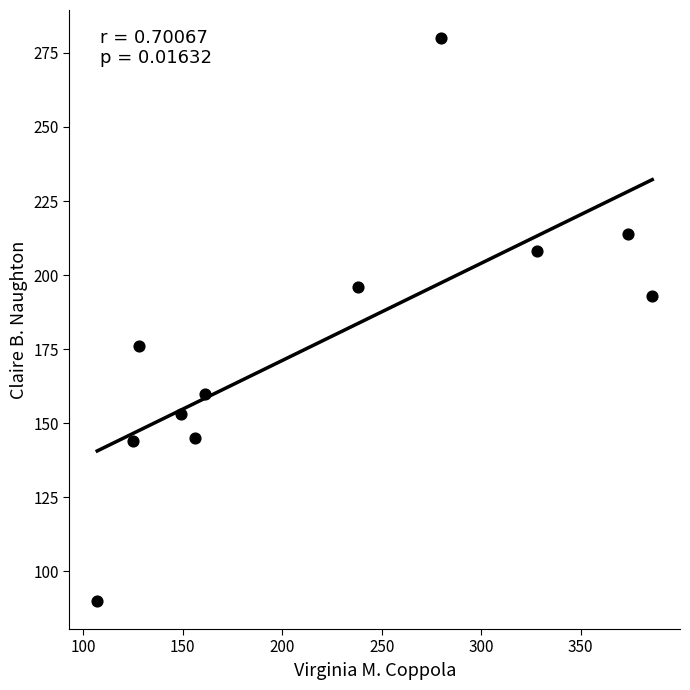

What is the average X value?

221